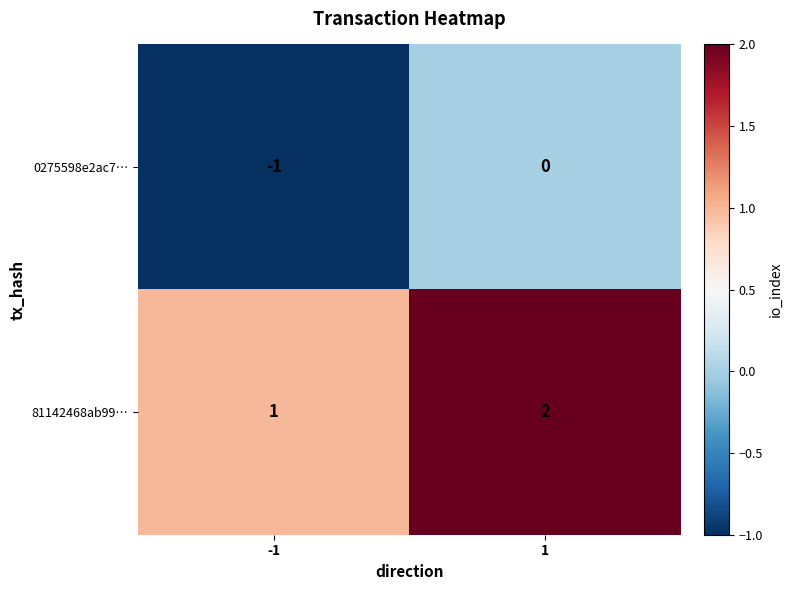

What is the sum of the 81142468ab99… values at 1 and -1?

3